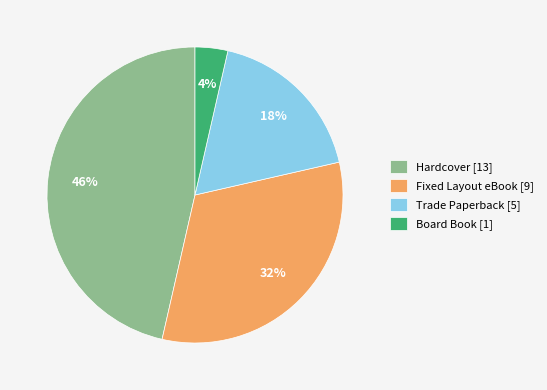

The Hardcover [13] slice represents 32% of the pie. True or false?

False